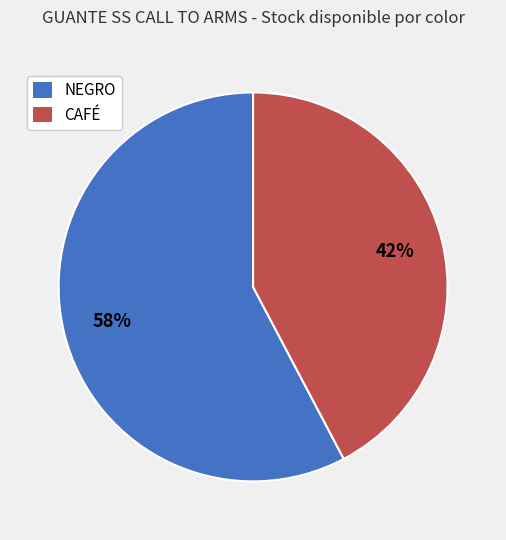

Does any single category account for the majority?

Yes